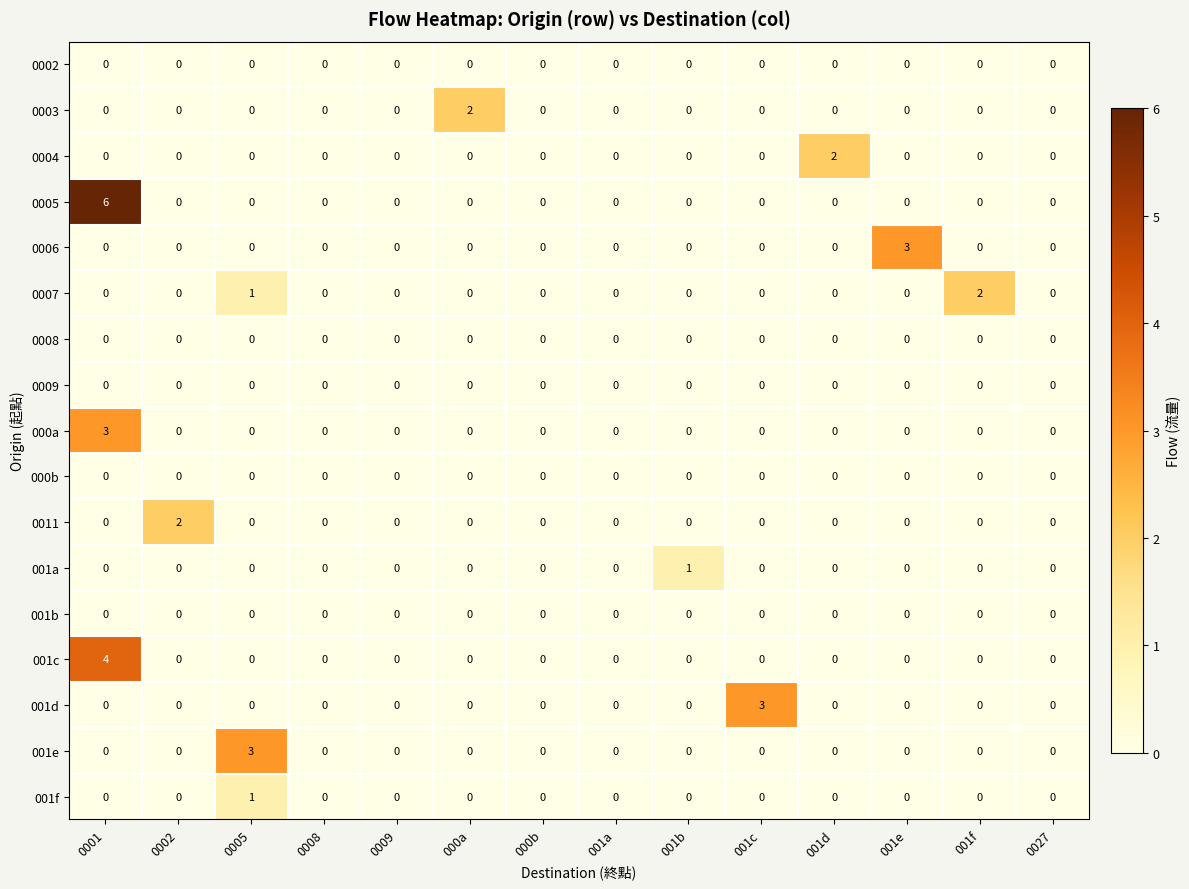

The value of 0002 at 0027 is 0. True or false?

True